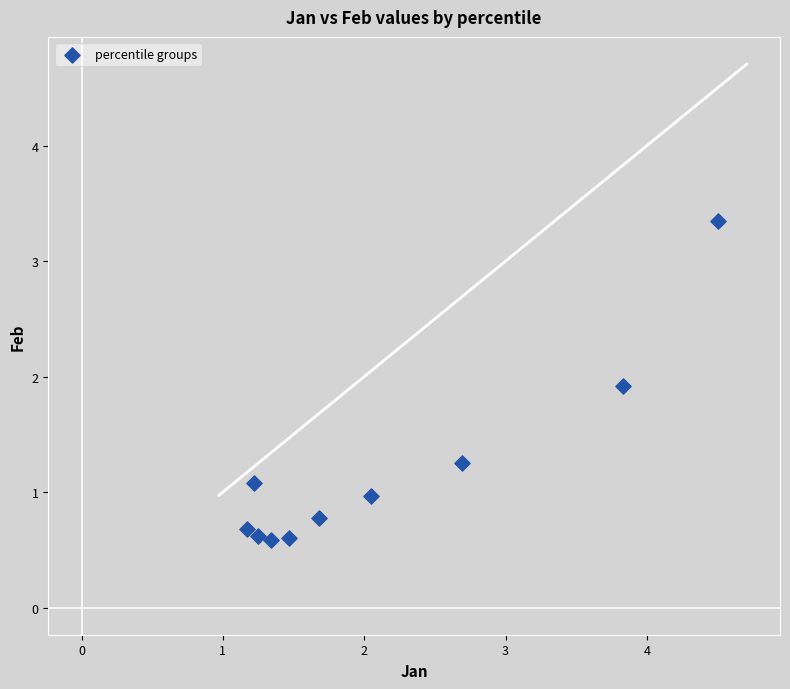

What is the range of X values (max minus min)?

3.3